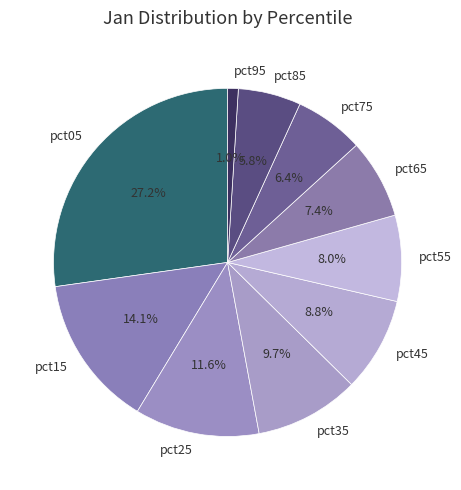

The pct75 slice represents 6% of the pie. True or false?

True